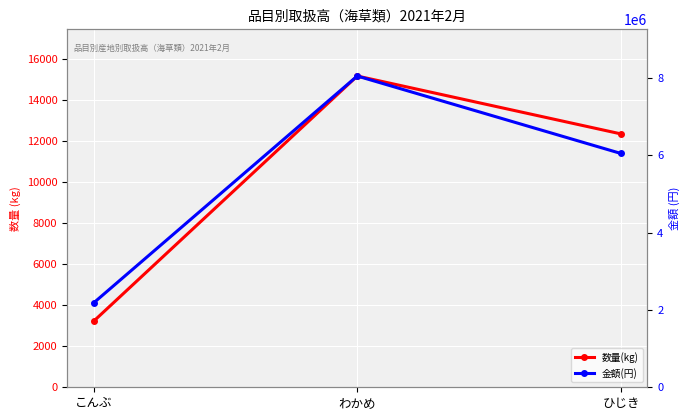

Where is 金額(円) nearest to the value 5112591?

ひじき